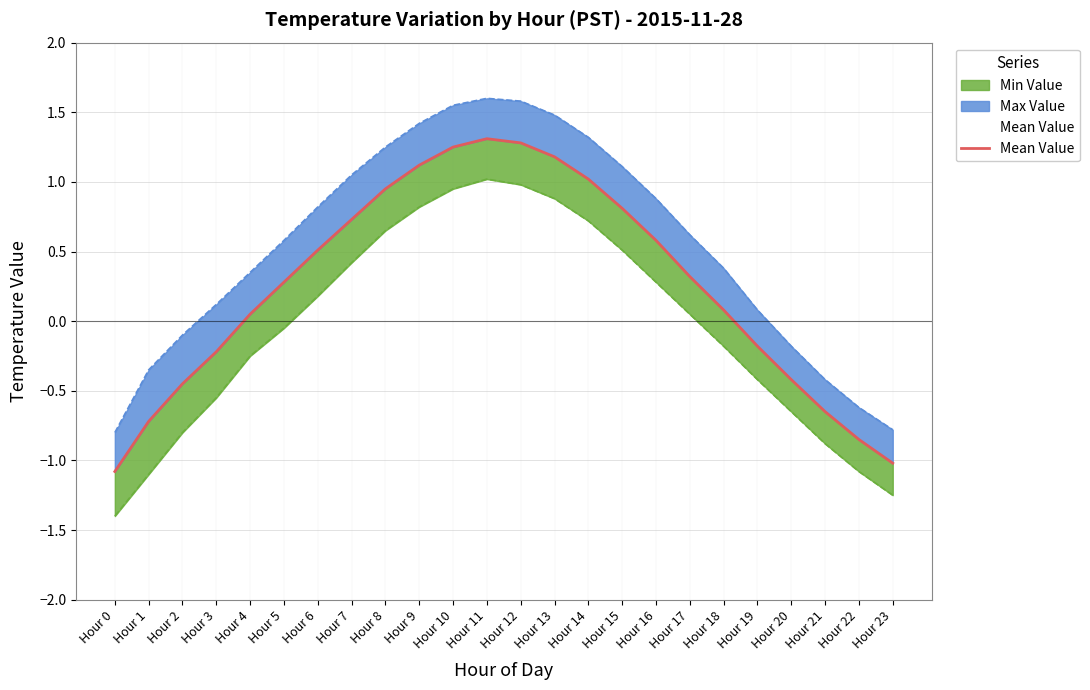

Rank the categories by value from highest to lowest.

Hour 11, Hour 12, Hour 10, Hour 13, Hour 9, Hour 14, Hour 8, Hour 15, Hour 7, Hour 16, Hour 6, Hour 17, Hour 5, Hour 18, Hour 4, Hour 19, Hour 3, Hour 20, Hour 2, Hour 21, Hour 1, Hour 22, Hour 23, Hour 0